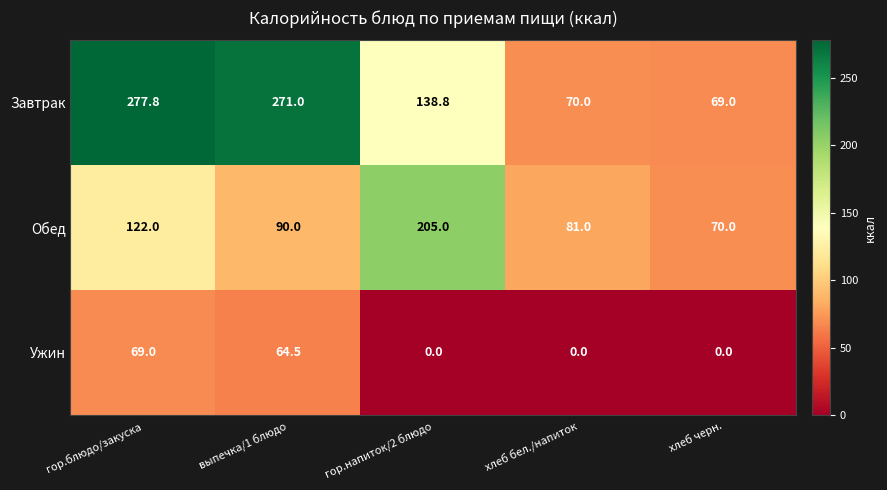

Which series has the largest total across all categories?

Завтрак